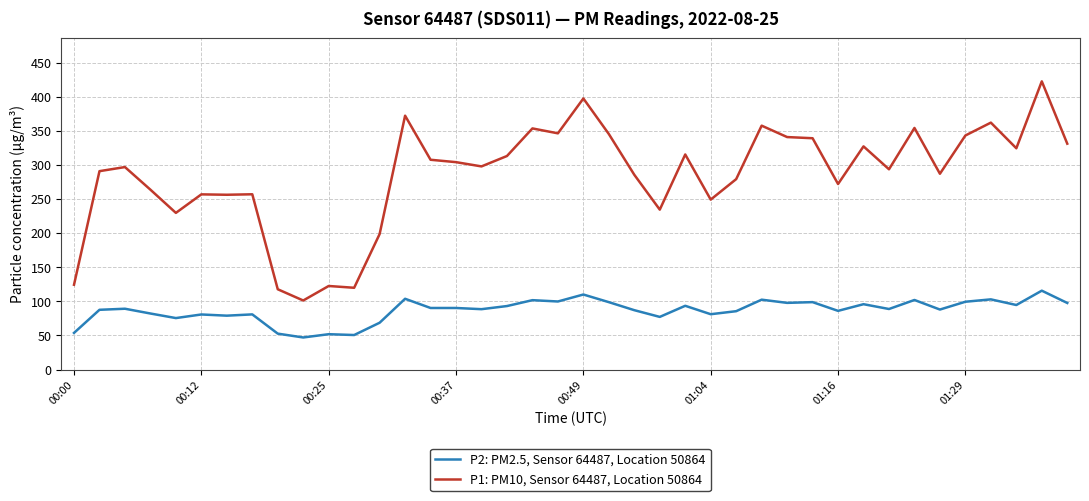

What are all the series names shown in the legend?

P2: PM2.5, Sensor 64487, Location 50864, P1: PM10, Sensor 64487, Location 50864